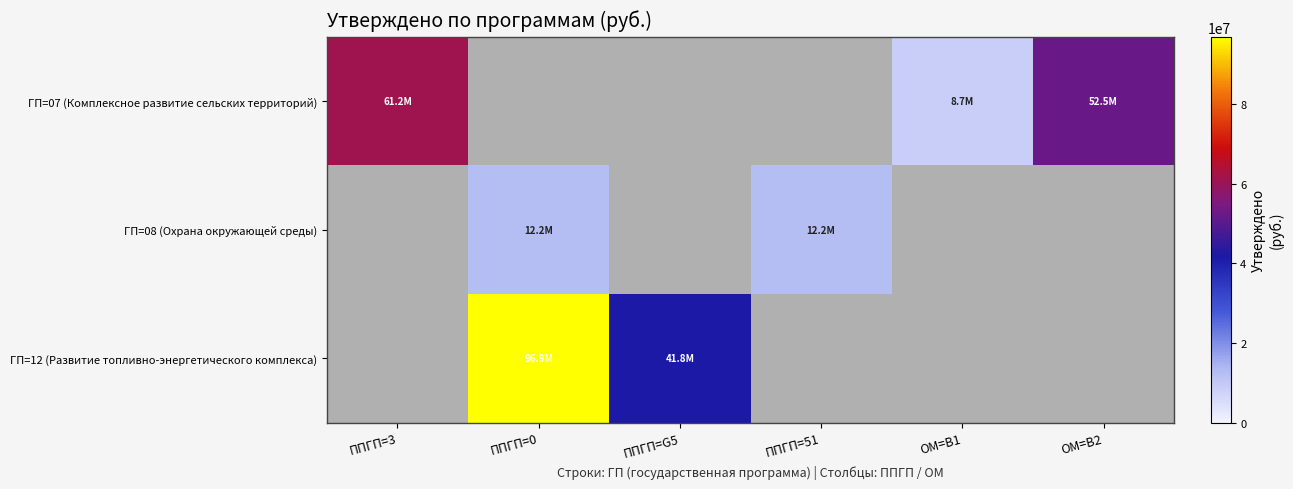

Which series has the widest spread of values?

ГП=12 (Развитие топливно-энергетического комплекса)